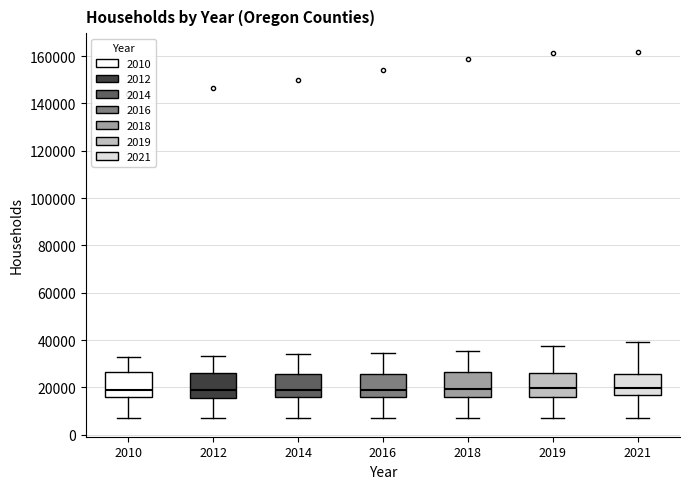

Reading left to right, transcribe this box plot: for each box, give where its median line is, the range the box spans, and where its two whiskers end, as read against the y-axis. The values are not printed on the chart, so give them approximately, as read against the axis.

2010: median 18000, box 16000 to 26000, whiskers 6000 to 32000
2012: median 18000, box 16000 to 26000, whiskers 8000 to 34000
2014: median 18000, box 16000 to 26000, whiskers 8000 to 34000
2016: median 18000, box 16000 to 26000, whiskers 8000 to 34000
2018: median 20000, box 16000 to 26000, whiskers 6000 to 36000
2019: median 20000, box 16000 to 26000, whiskers 6000 to 38000
2021: median 20000, box 16000 to 26000, whiskers 6000 to 40000